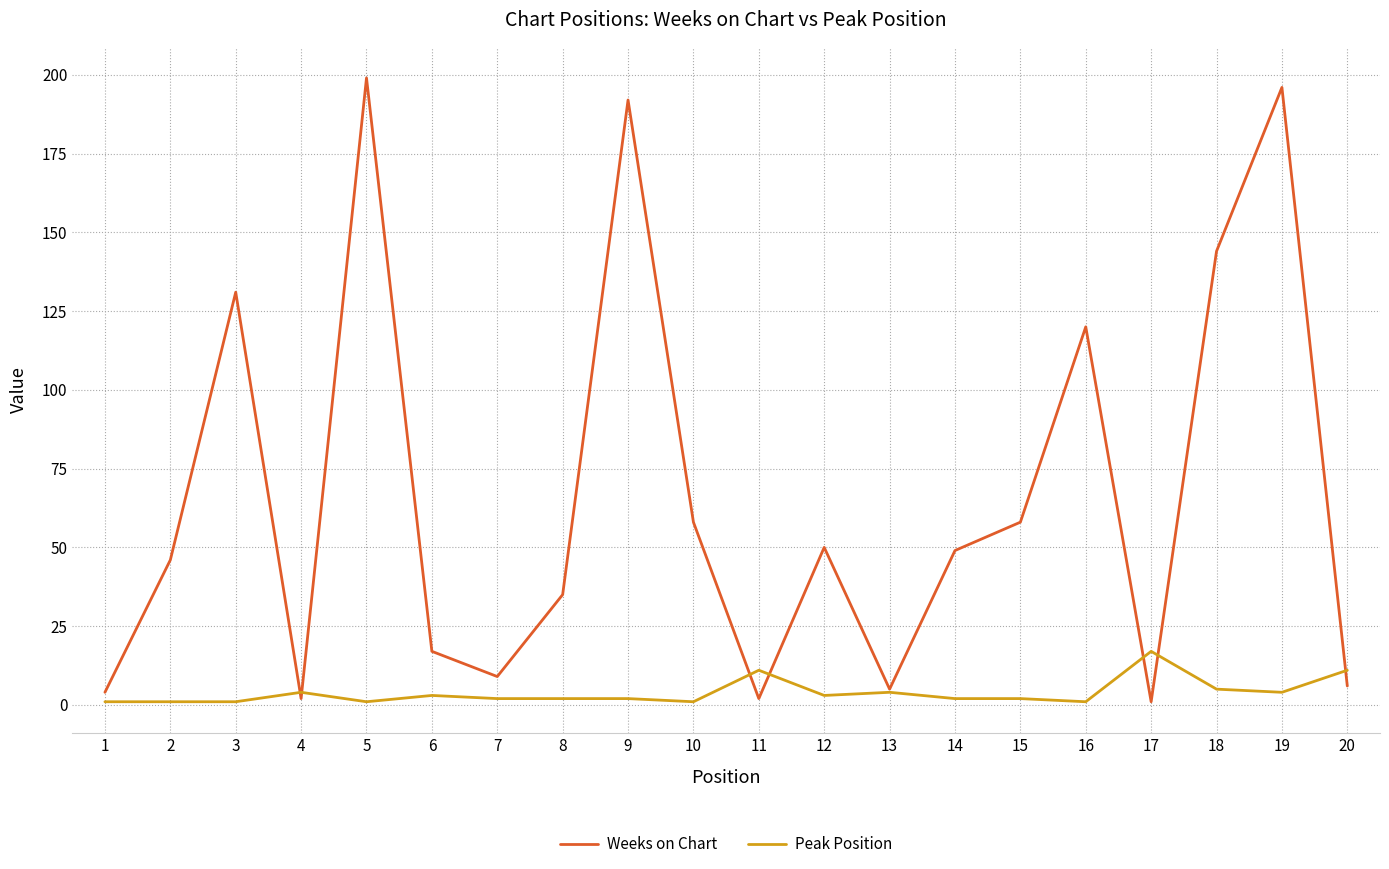

True or false: Weeks on Chart has a value of 196 at 19.

True